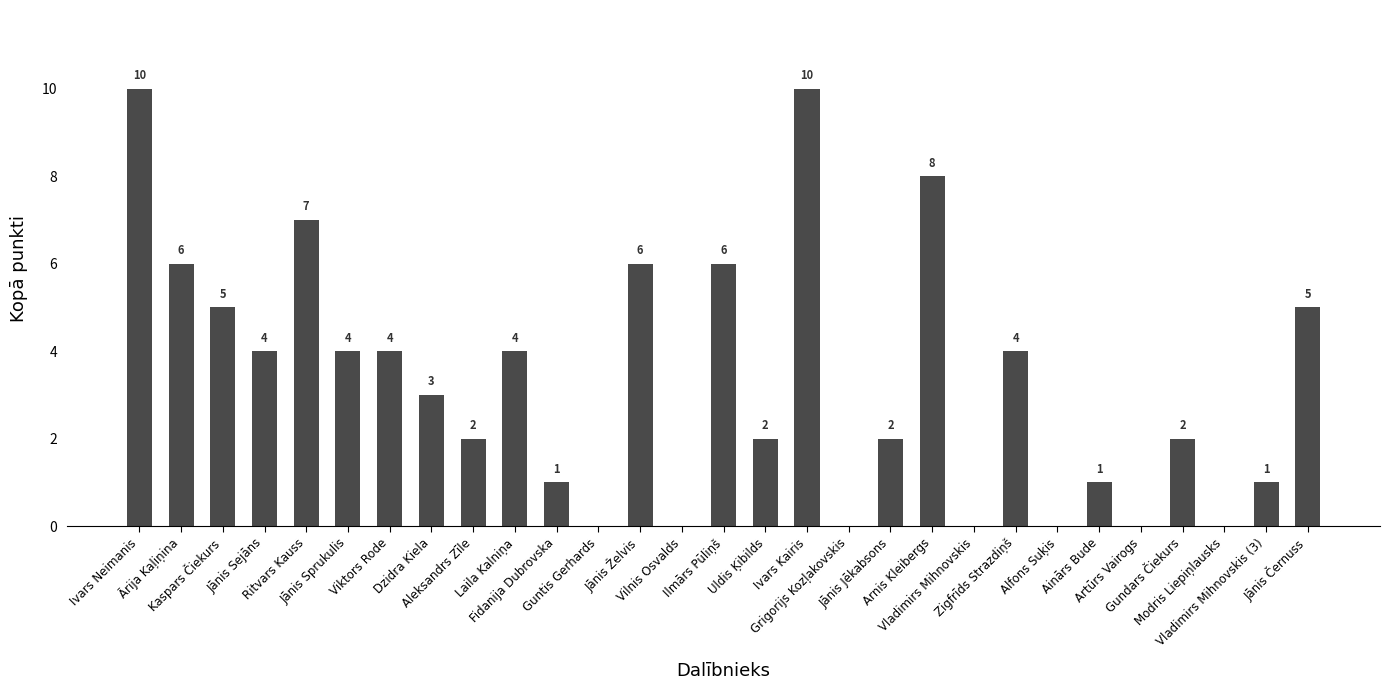

Approximately how many times larger is the value at Kaspars Čiekurs compared to Jānis Želvis?

0.8